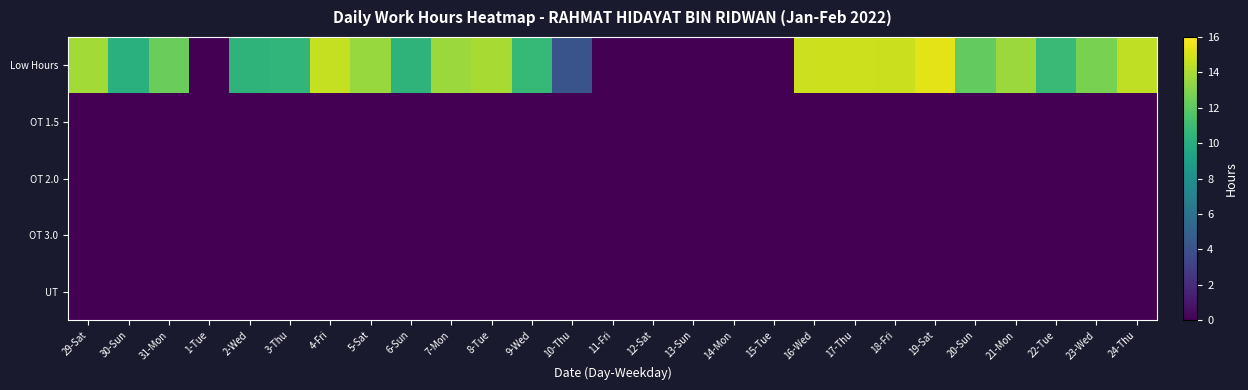

Between 9-Wed and 16-Wed, which is larger?

16-Wed